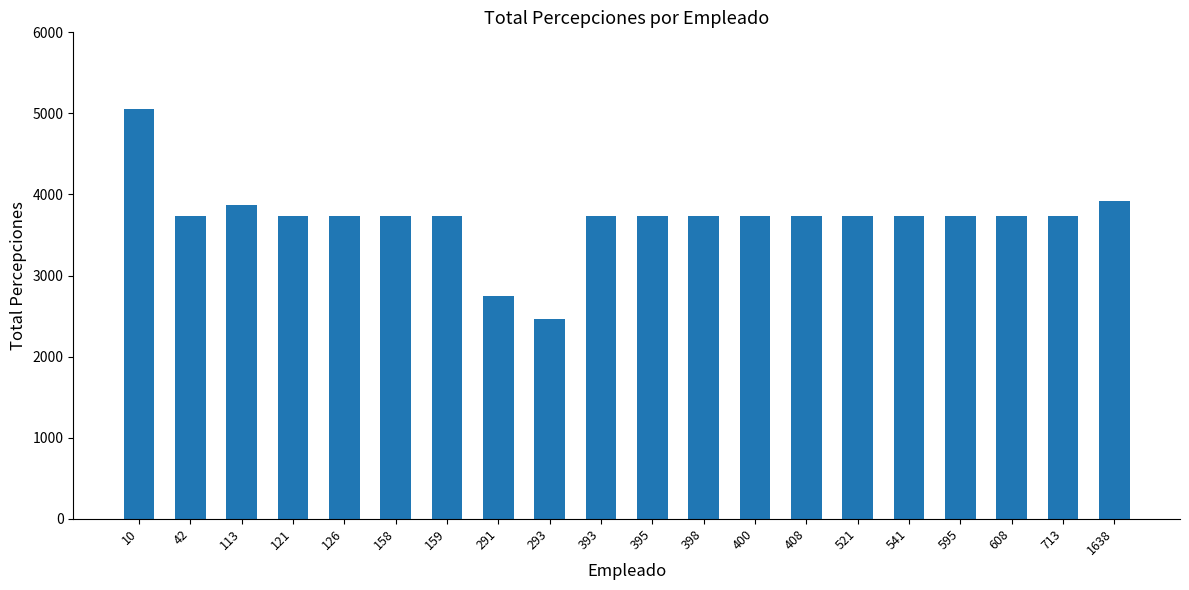

What is the ratio of the value at 291 to the value at 395?

0.7